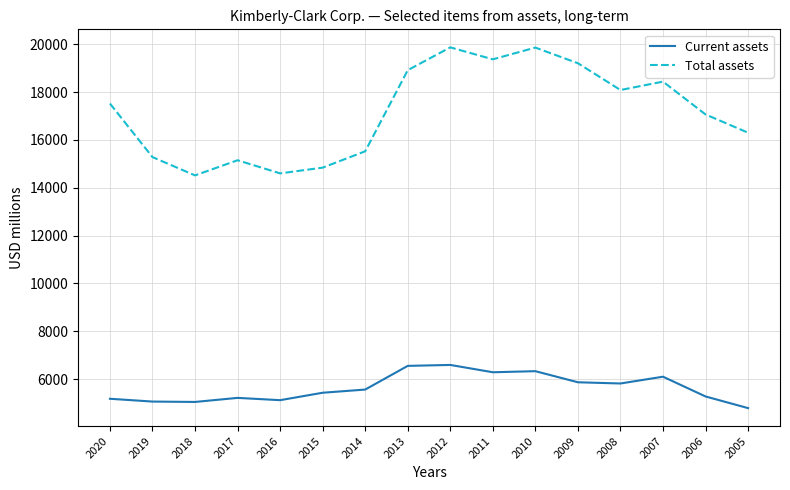

How many values in the Total assets series are below 17523?

8